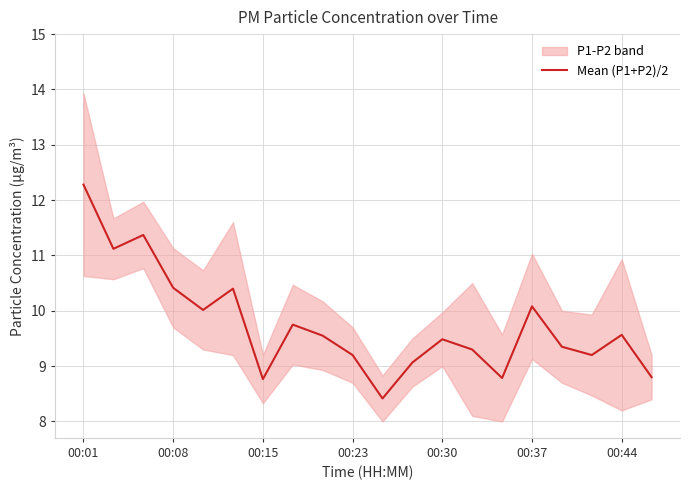

True or false: Mean (P1+P2)/2 has a value of 2.8 at 00:44.

False